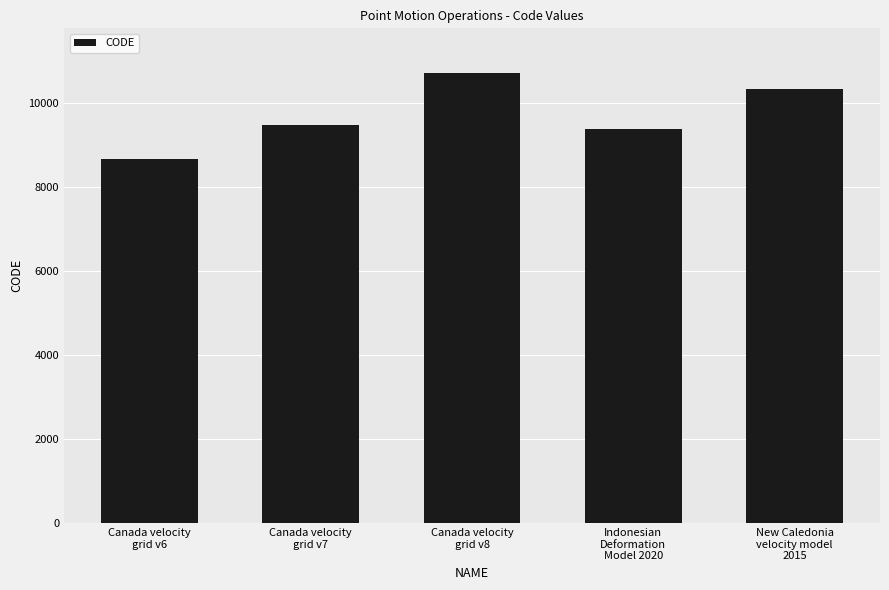

What is the change in value from Canada velocity
grid v6 to Indonesian
Deformation
Model 2020?

+699